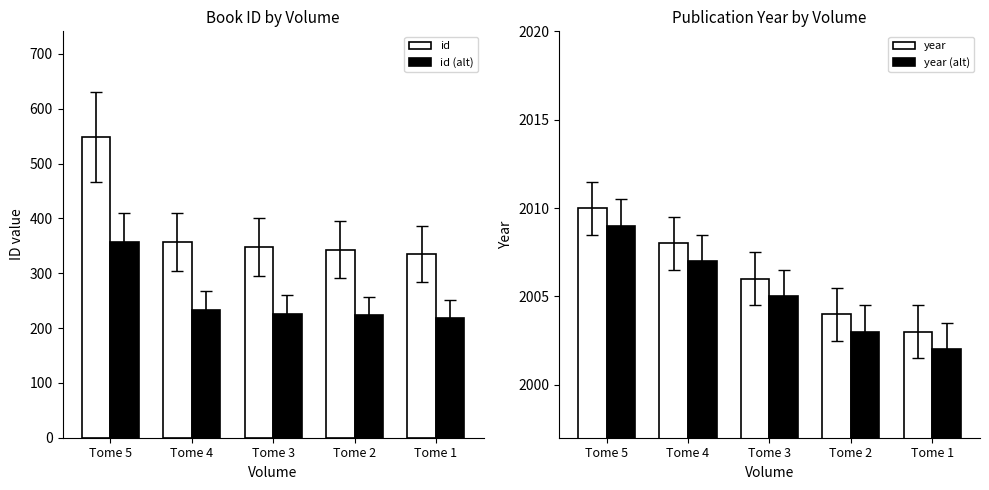

Reading right to left, what are all the values shown in this chart?

id: Tome 1=335.0	Tome 2=343.0	Tome 3=348.0	Tome 4=357.0	Tome 5=549.0
id (alt): Tome 1=217.8	Tome 2=223.0	Tome 3=226.2	Tome 4=232.1	Tome 5=356.9
year: Tome 1=2003.0	Tome 2=2004.0	Tome 3=2006.0	Tome 4=2008.0	Tome 5=2010.0
year (alt): Tome 1=2002.0	Tome 2=2003.0	Tome 3=2005.0	Tome 4=2007.0	Tome 5=2009.0